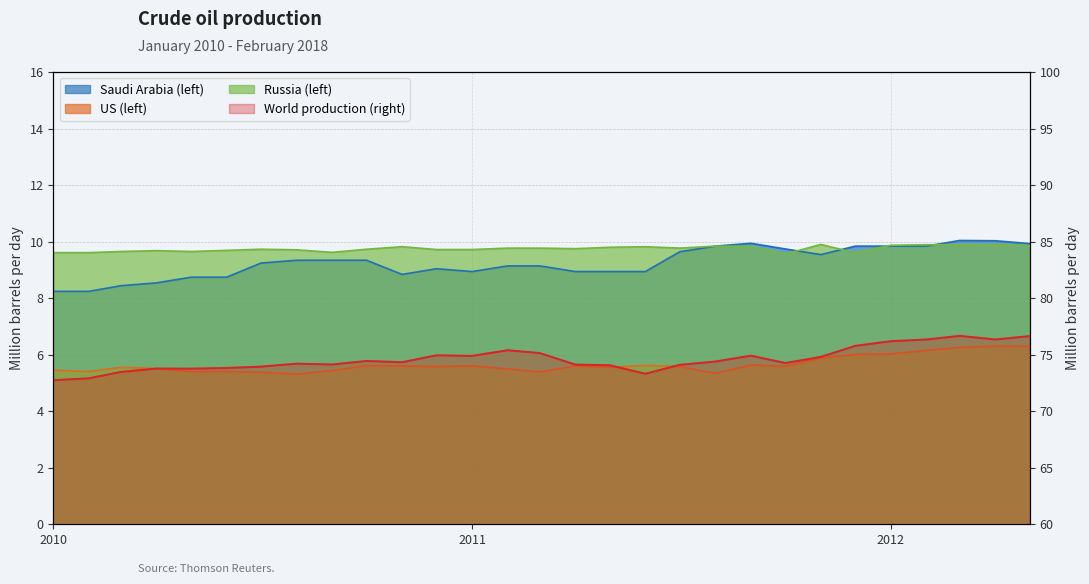

True or false: Saudi Arabia (left) and World production (right) intersect in this chart.

False